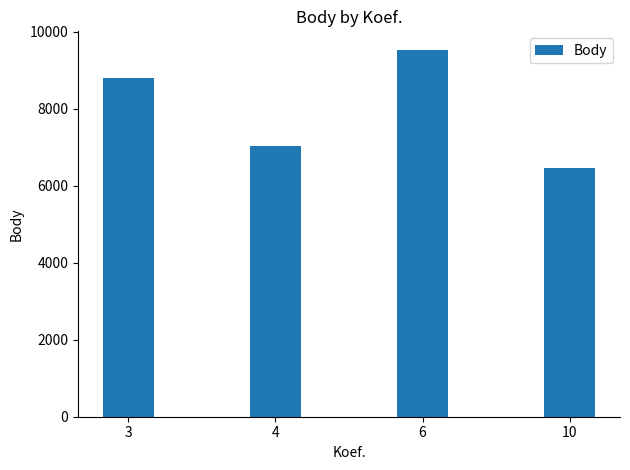

Which category has the lowest value across all series?

10